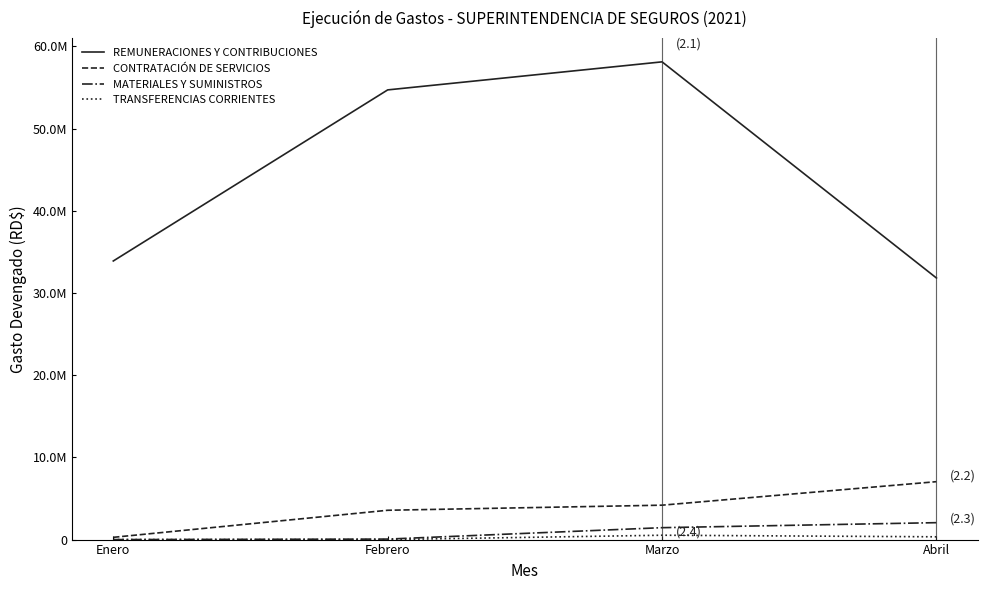

Does the chart display data point markers on the line(s)?

No